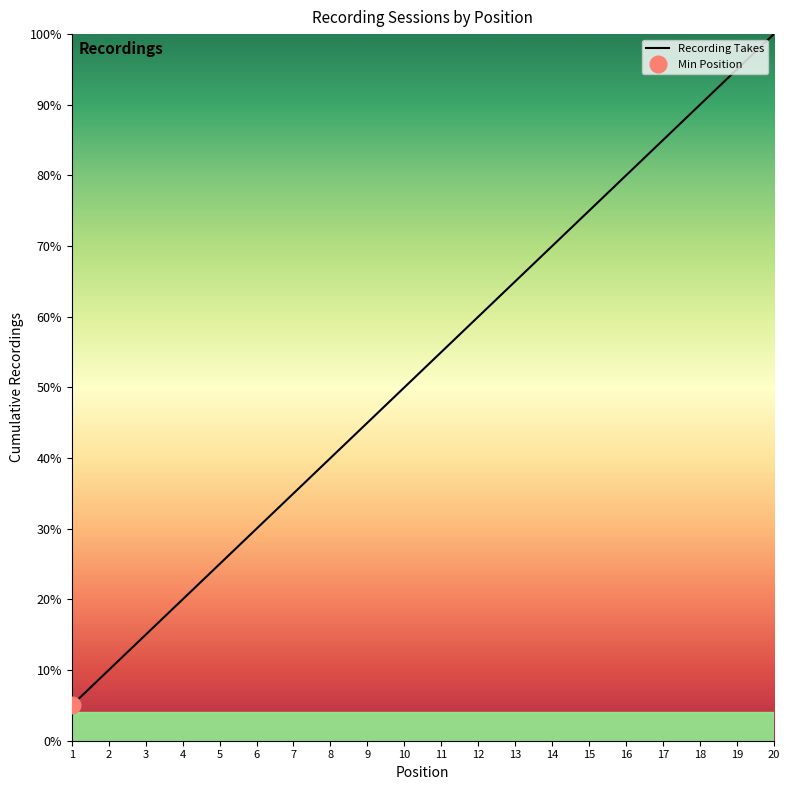

What is the minimum value shown in the chart?

5.0